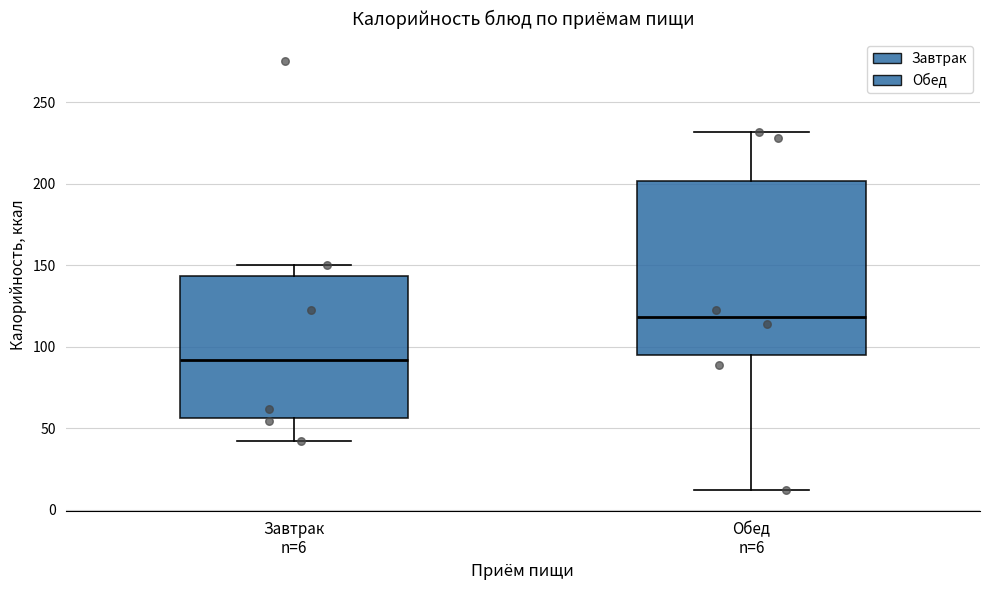

Comparing the boxes themselves (not the whiskers), which one is the tallest?

Обед n=6